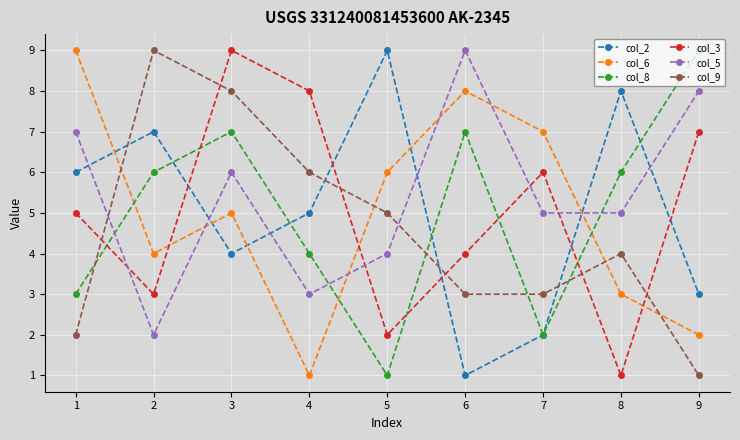

True or false: col_2 has a value of 1 at 6.

True